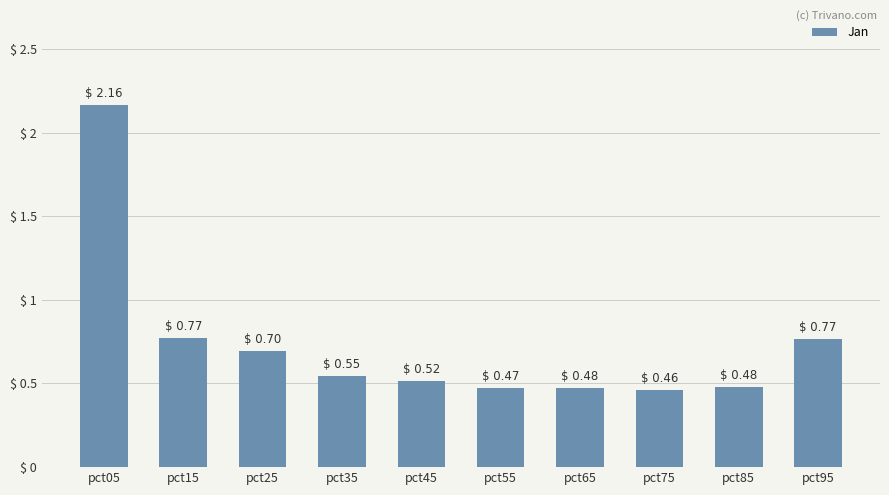

Which category has the highest value across all series?

pct05